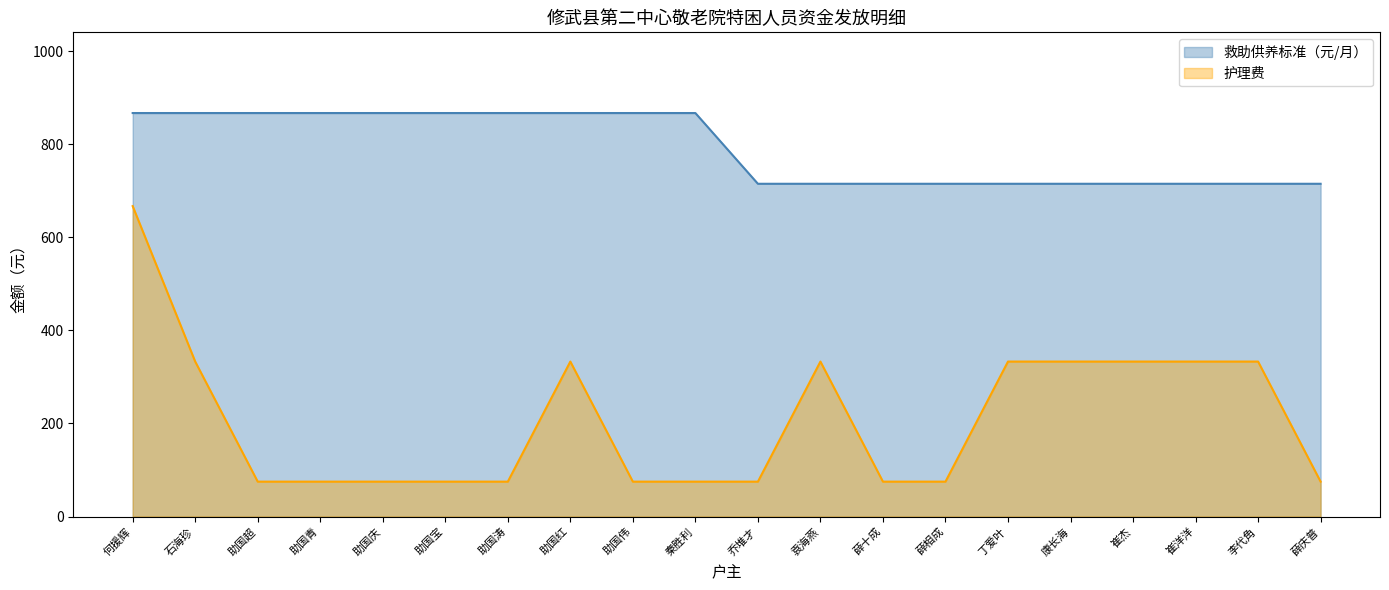

List the labels in order of 护理费 value, smallest first.

助国超, 助国青, 助国庆, 助国宝, 助国涛, 助国伟, 秦胜利, 乔堆才, 薛十成, 薛相成, 薛庆普, 石海珍, 助国红, 袁海燕, 丁爱叶, 康长海, 崔杰, 崔洋洋, 李代角, 何援辉